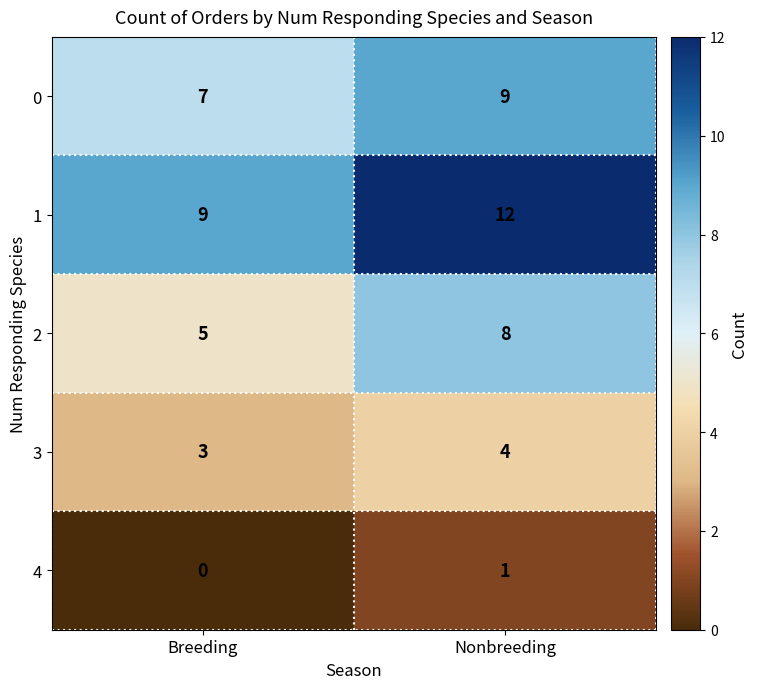

How many distinct data groups are displayed?

5